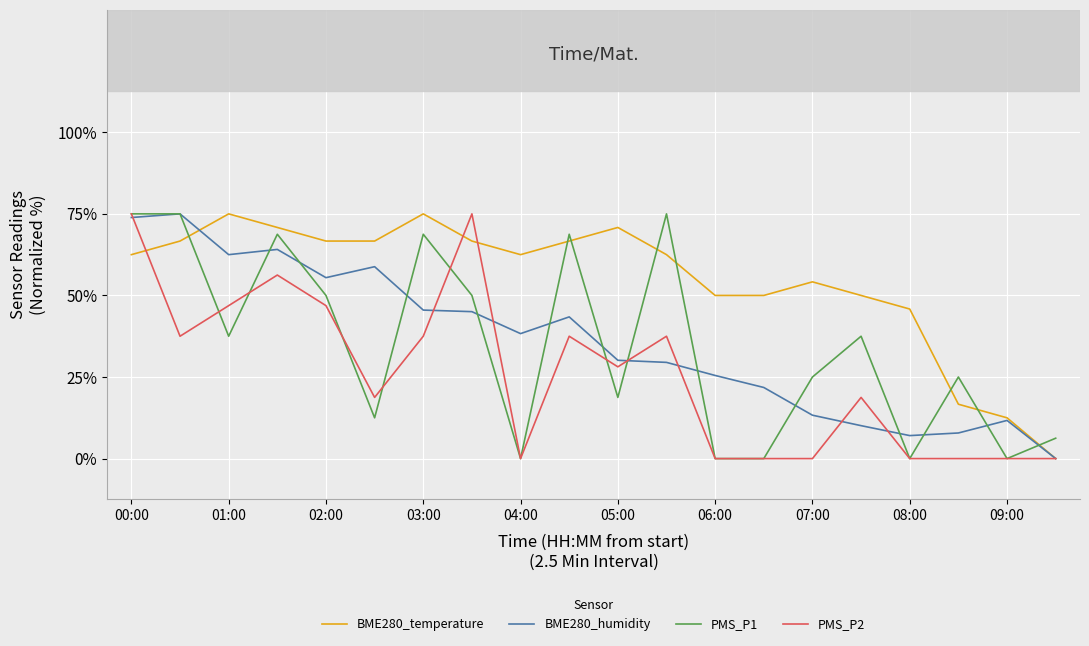

Does the chart display data point markers on the line(s)?

No